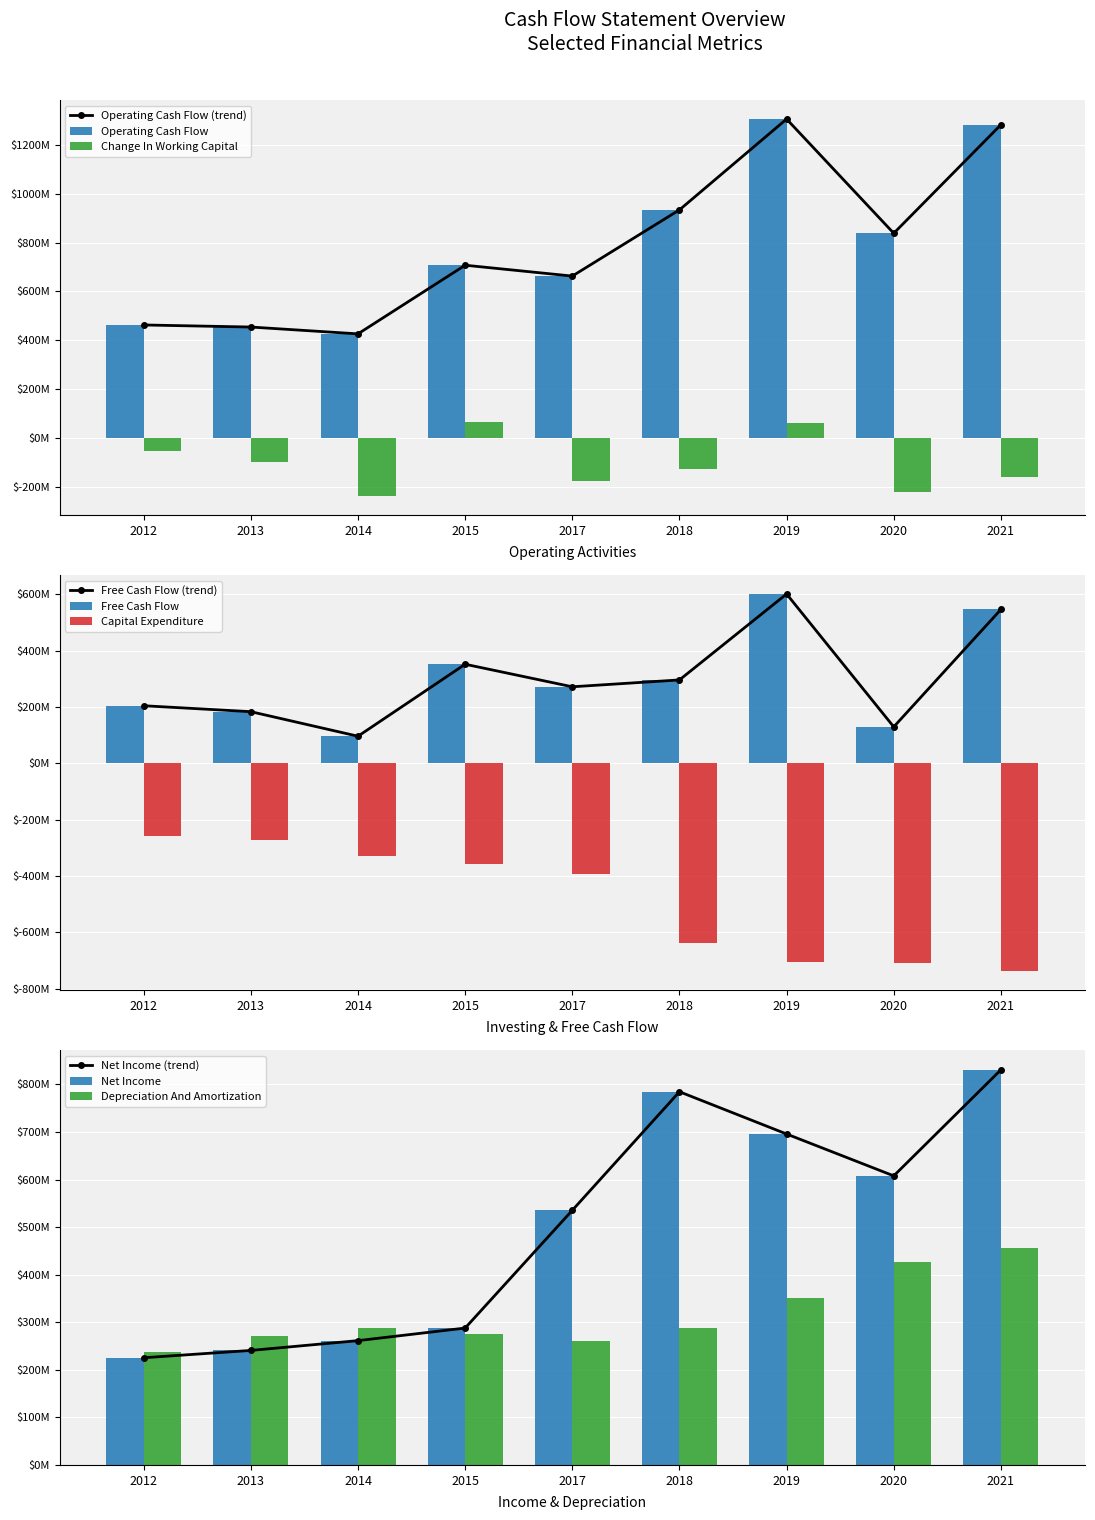

Is the value of Change In Working Capital at 2015 greater than the value of Net Income at 2012?

No